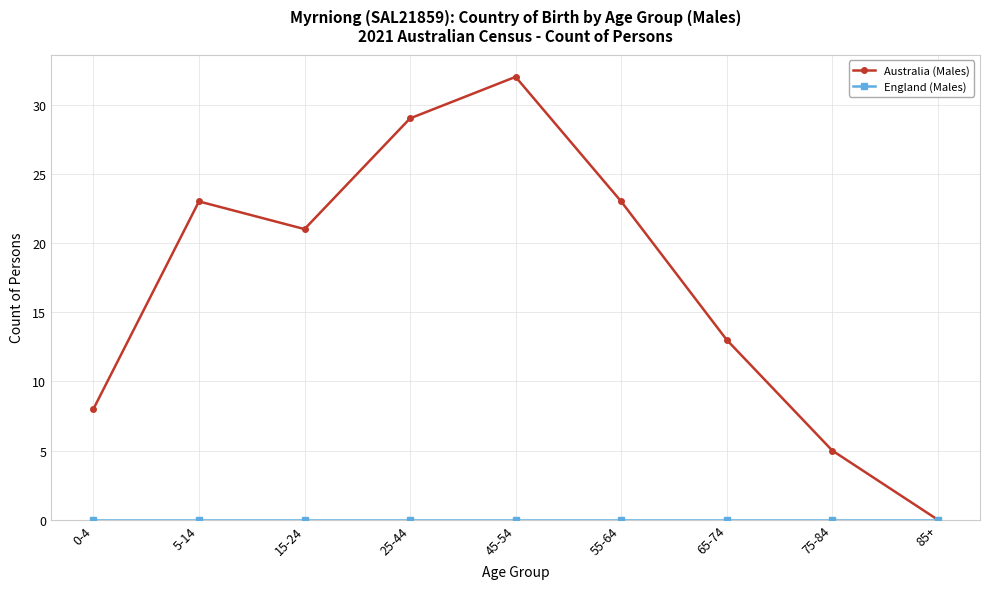

Is it true that Australia (Males) equals 15 at 45-54?

False